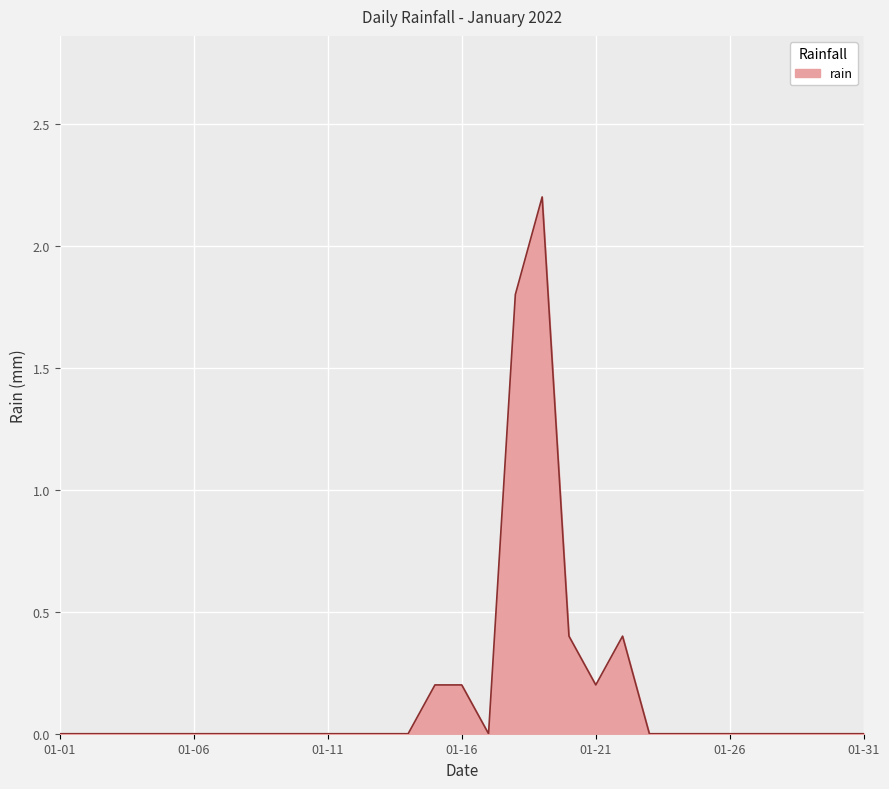

What is the difference between the second highest and minimum values?

1.8